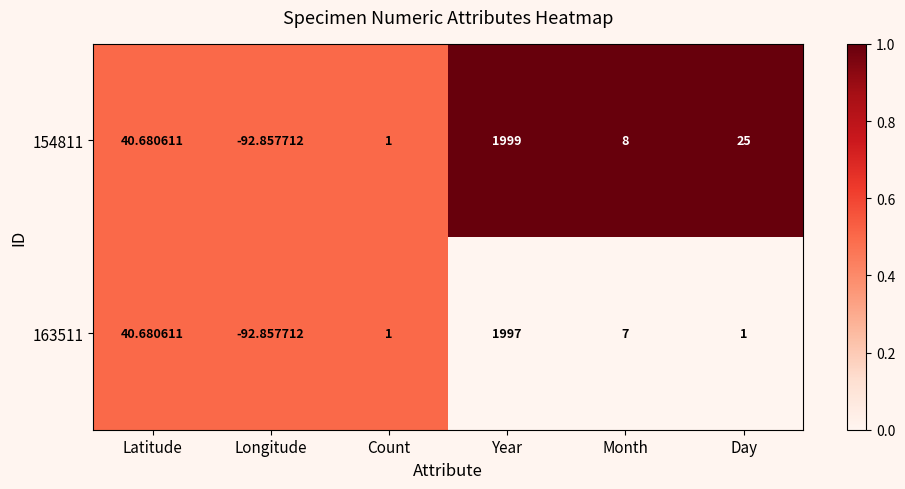

At which category does the chart reach its minimum across all series?

Longitude